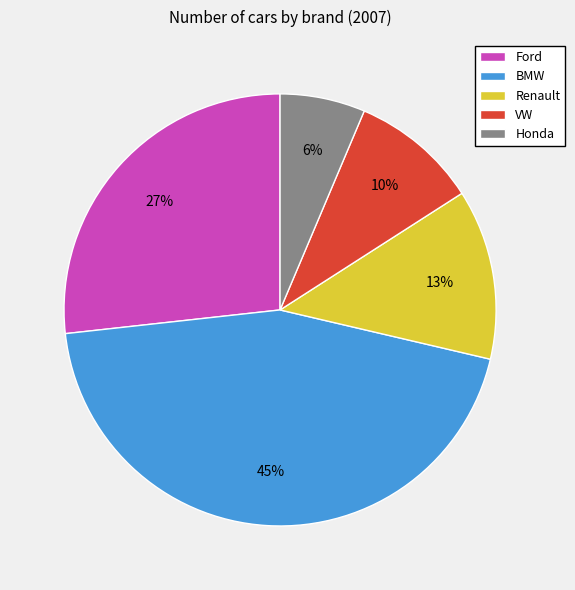

Which slice is the largest?

BMW